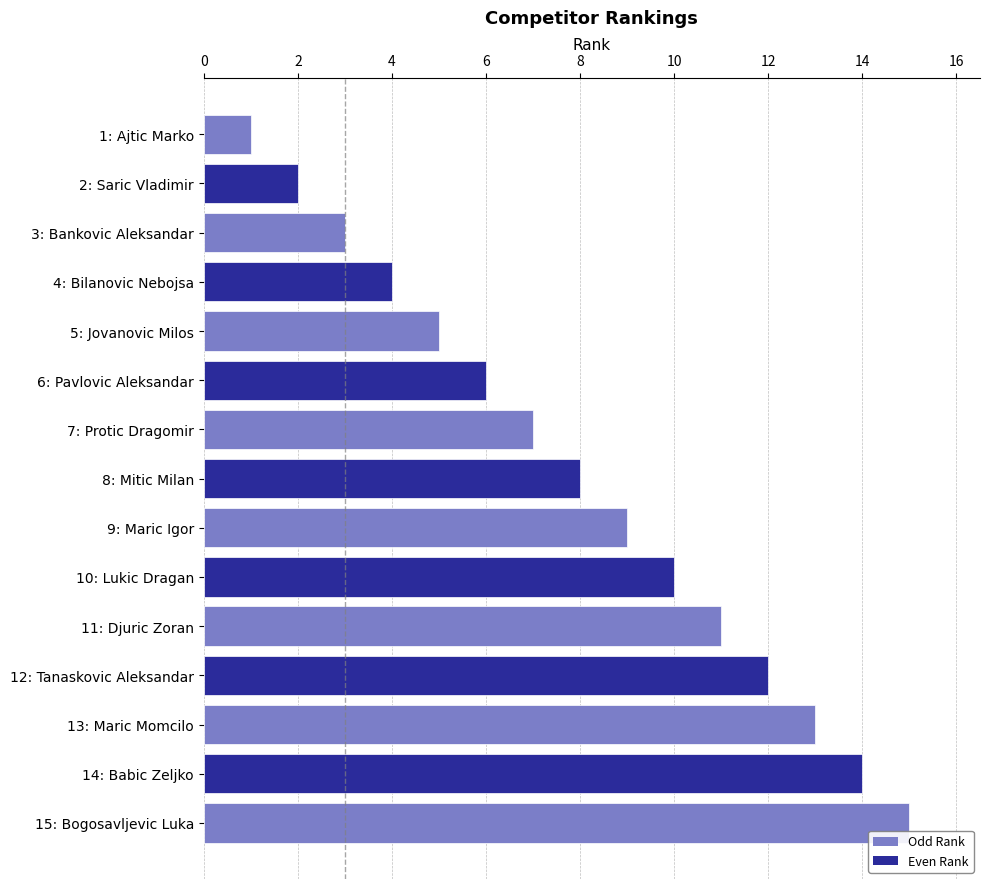

What is the label of the 10th bar from the top?

10: Lukic Dragan